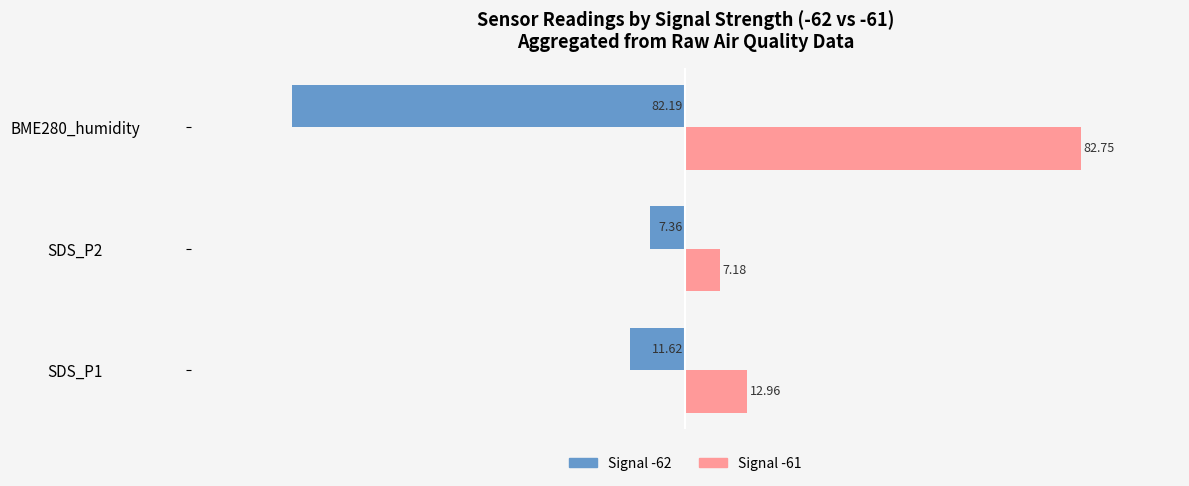

How many distinct data groups are displayed?

2